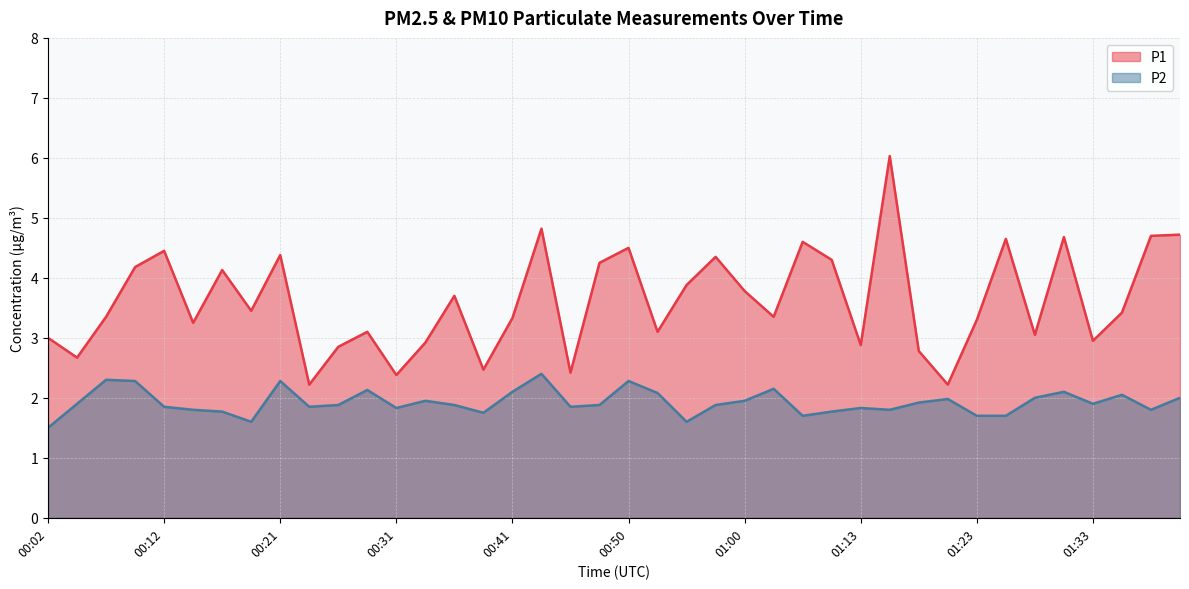

Reading left to right, transcribe all the data shown in this chart.

P1: 00:02=3.0	00:04=2.7	00:07=3.4	00:09=4.2	00:12=4.5	00:14=3.2	00:16=4.1	00:19=3.5	00:21=4.4	00:24=2.2	00:26=2.9	00:29=3.1	00:31=2.4	00:33=2.9	00:36=3.7	00:38=2.5	00:41=3.3	00:43=4.8	00:46=2.4	00:48=4.2	00:50=4.5	00:53=3.1	00:55=3.9	00:58=4.3	01:00=3.8	01:03=3.4	01:08=4.6	01:11=4.3	01:13=2.9	01:16=6.0	01:18=2.8	01:21=2.2	01:23=3.3	01:26=4.7	01:28=3.0	01:31=4.7	01:33=3.0	01:36=3.4	01:38=4.7	01:41=4.7
P2: 00:02=1.5	00:04=1.9	00:07=2.3	00:09=2.3	00:12=1.9	00:14=1.8	00:16=1.8	00:19=1.6	00:21=2.3	00:24=1.9	00:26=1.9	00:29=2.1	00:31=1.8	00:33=1.9	00:36=1.9	00:38=1.8	00:41=2.1	00:43=2.4	00:46=1.9	00:48=1.9	00:50=2.3	00:53=2.1	00:55=1.6	00:58=1.9	01:00=1.9	01:03=2.1	01:08=1.7	01:11=1.8	01:13=1.8	01:16=1.8	01:18=1.9	01:21=2.0	01:23=1.7	01:26=1.7	01:28=2.0	01:31=2.1	01:33=1.9	01:36=2.0	01:38=1.8	01:41=2.0